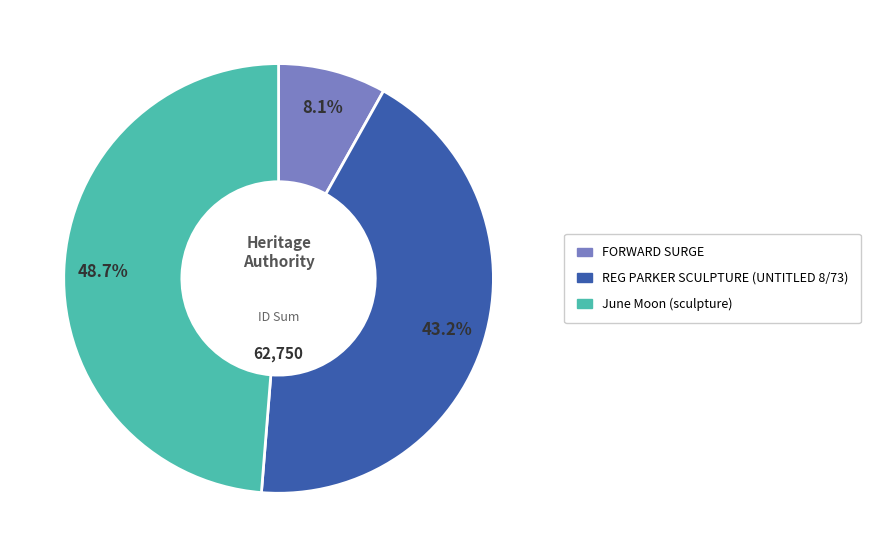

To the nearest percent, what is the difference between the FORWARD SURGE and June Moon (sculpture) slice percentages?

41%